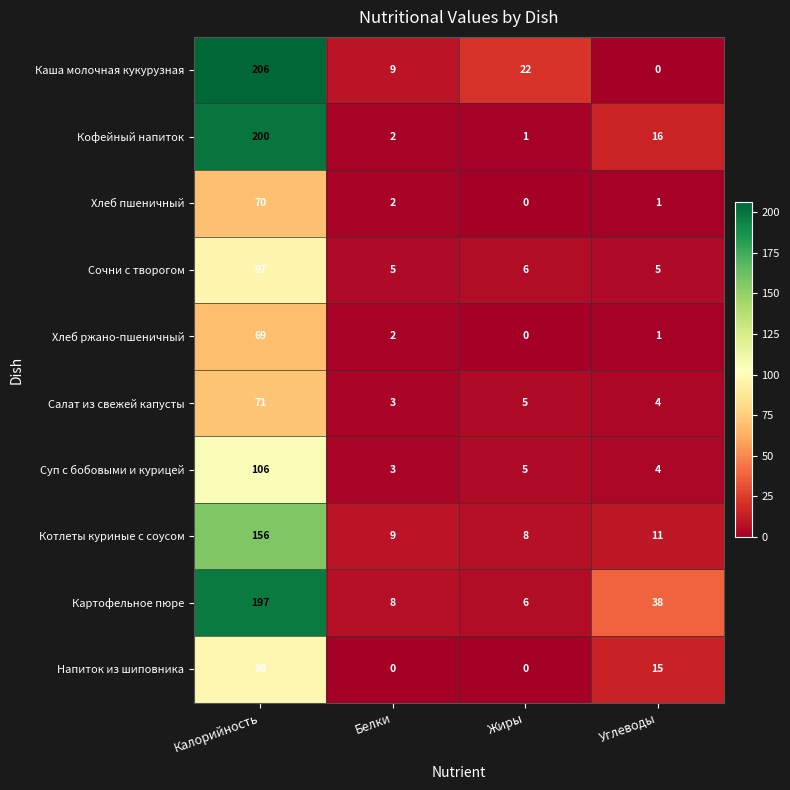

The value of Салат из свежей капусты at Жиры is 7. True or false?

False